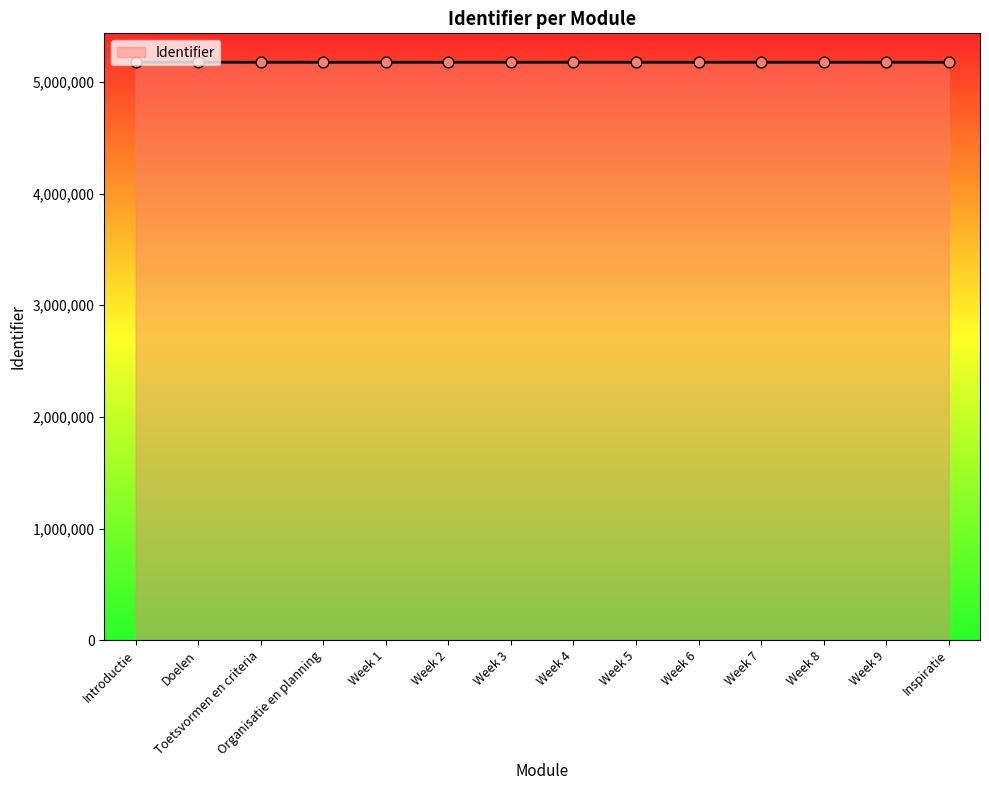

What is the ratio of the value at Week 4 to the value at Week 2?

1.0